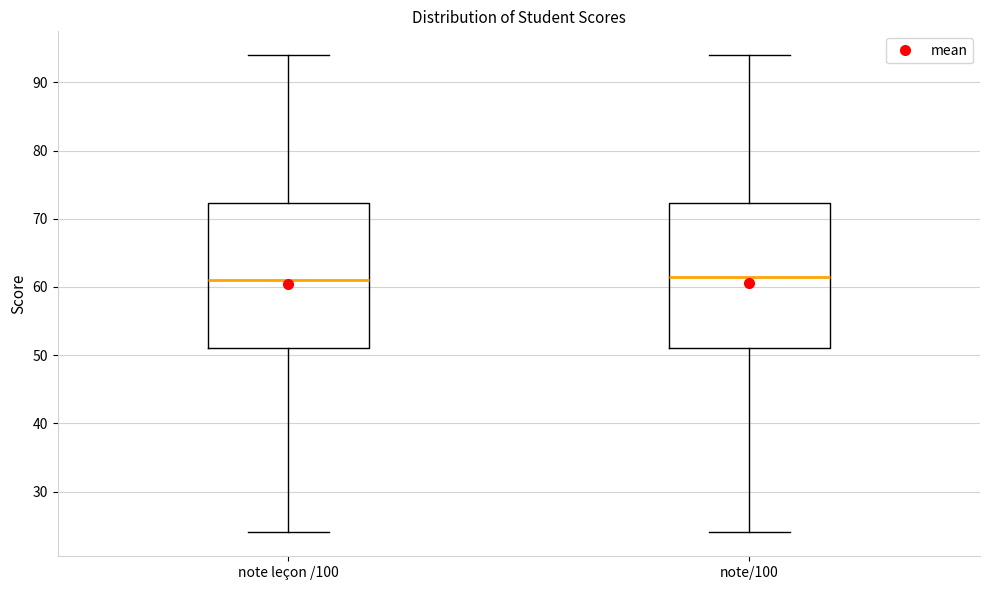

Reading left to right, read every box against the y-axis: the position of its median line, the range the box covers, and the ends of its whiskers. The values are not printed on the chart, so give them approximately, as read against the axis.

note leçon /100: median 61, box 51 to 72, whiskers 24 to 94
note/100: median 62, box 51 to 72, whiskers 24 to 94